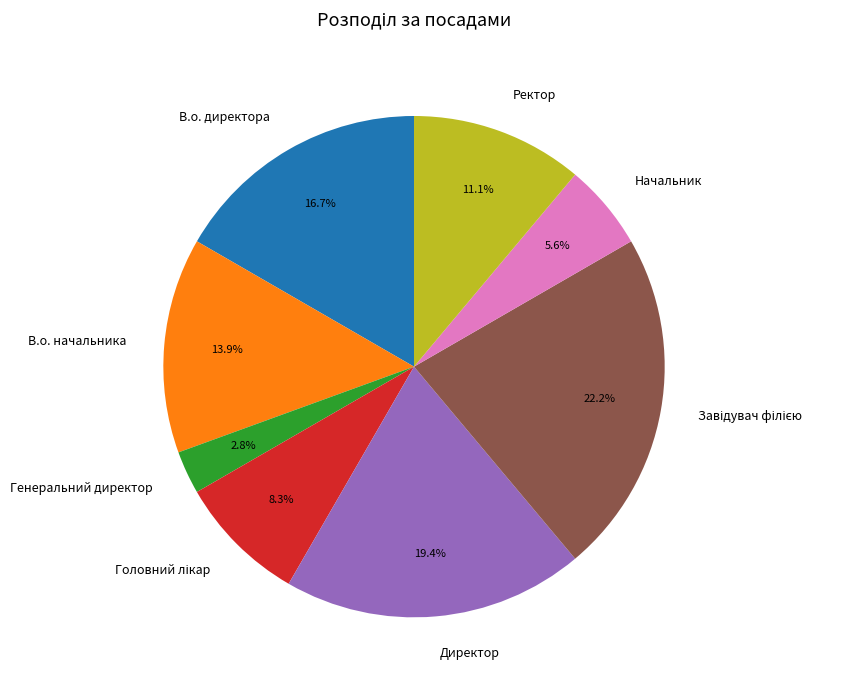

Does any single category account for the majority?

No